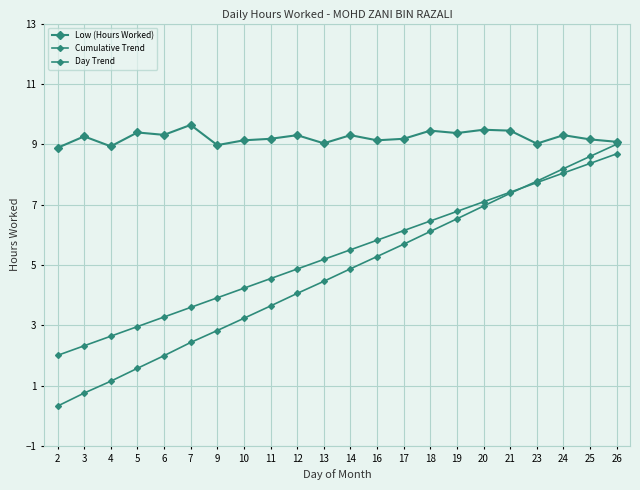

Is this an area chart (filled region under the line)?

No